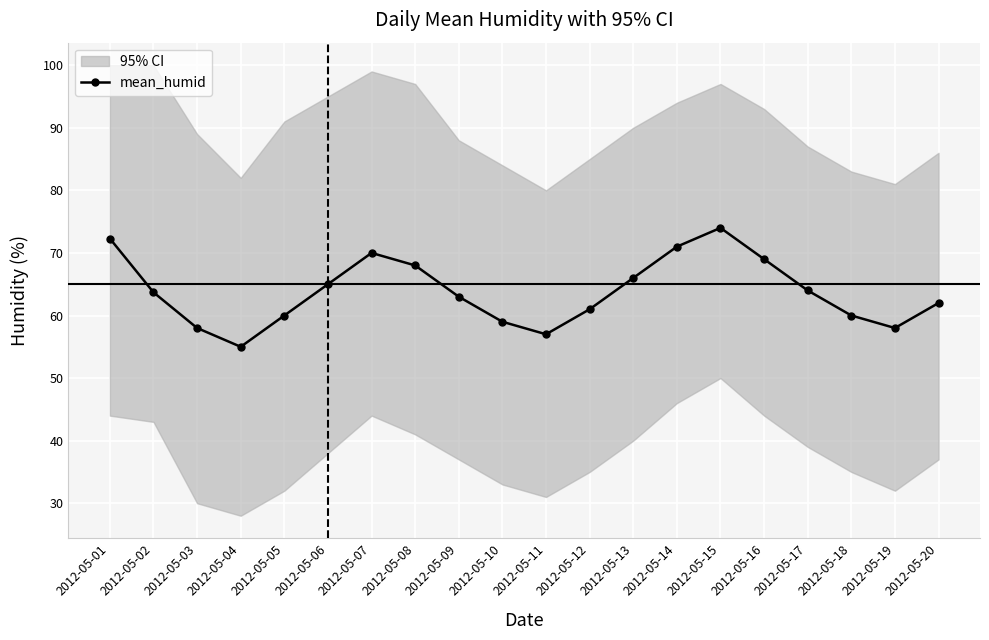

What is the average value?

63.8